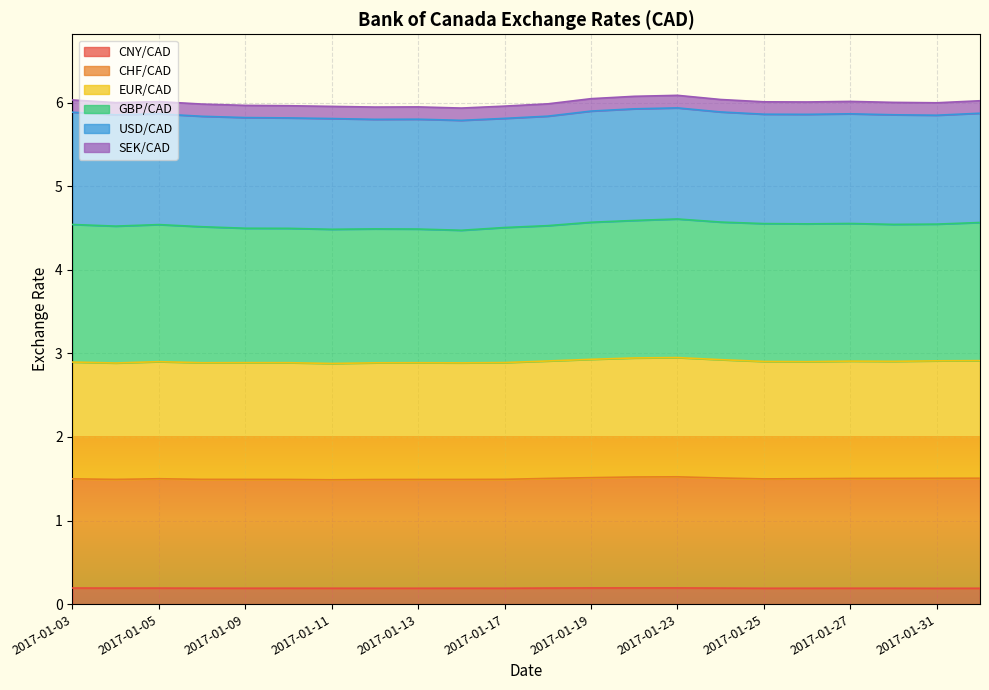

Where is CHF/CAD nearest to the value 1?

2017-01-11